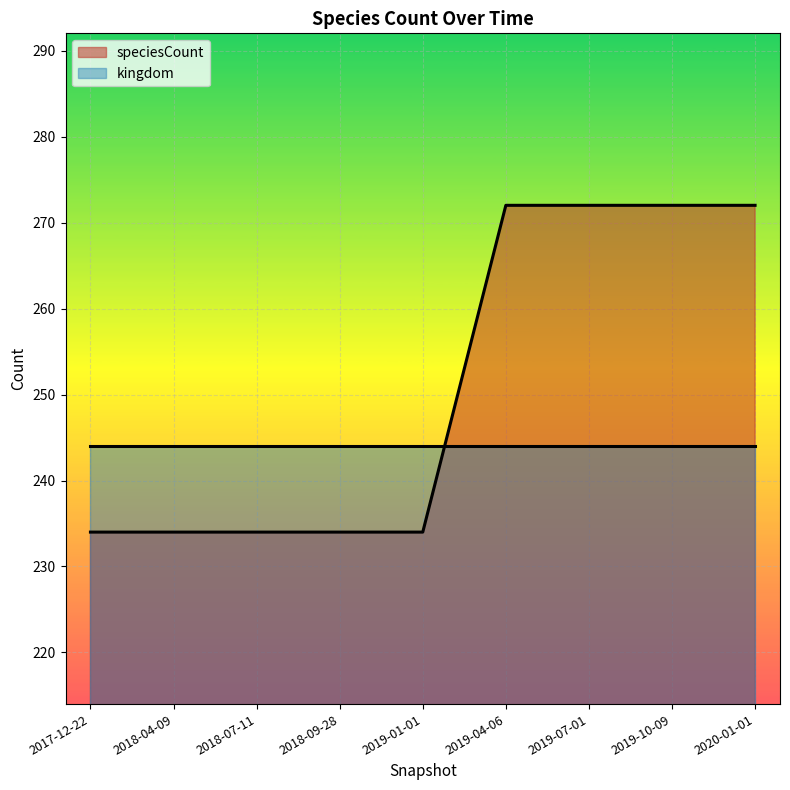

The value at 2019-10-09 is 272. True or false?

True